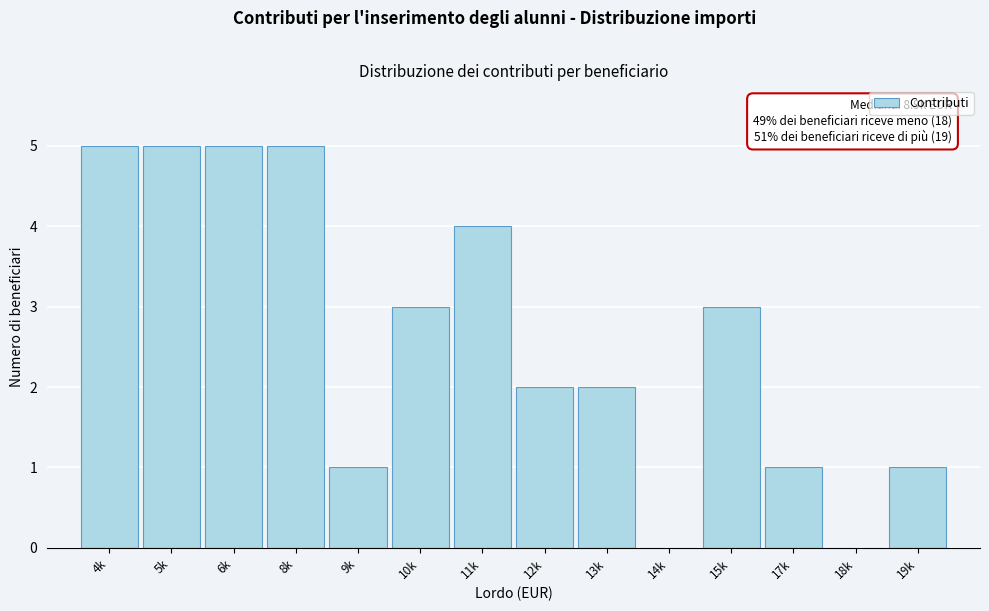

Reading left to right, what are all the values shown in this chart?

4k=5	5k=5	6k=5	8k=5	9k=1	10k=3	11k=4	12k=2	13k=2	14k=0	15k=3	17k=1	18k=0	19k=1